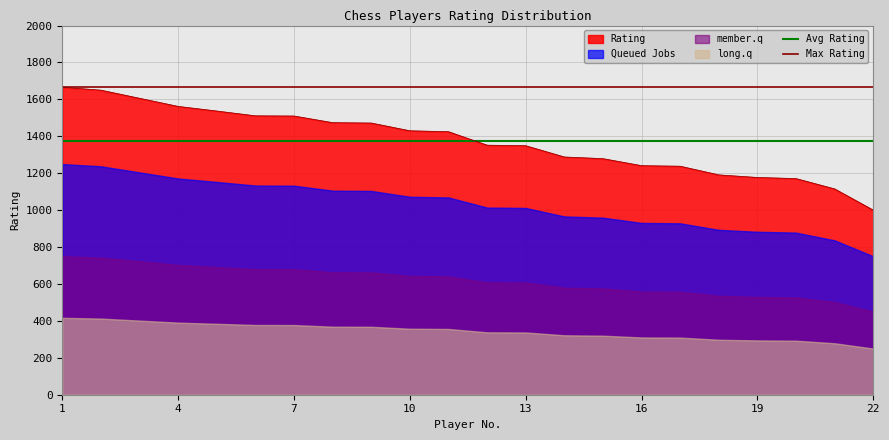

At which label does Max Rating reach its peak?

1